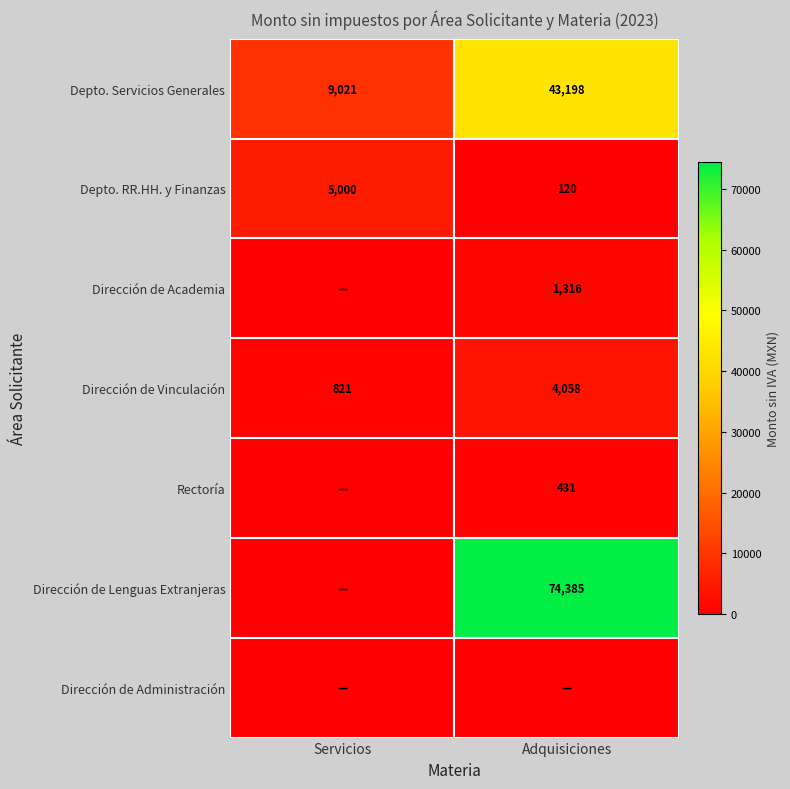

What is the sum of all Depto. RR.HH. y Finanzas values?

5120